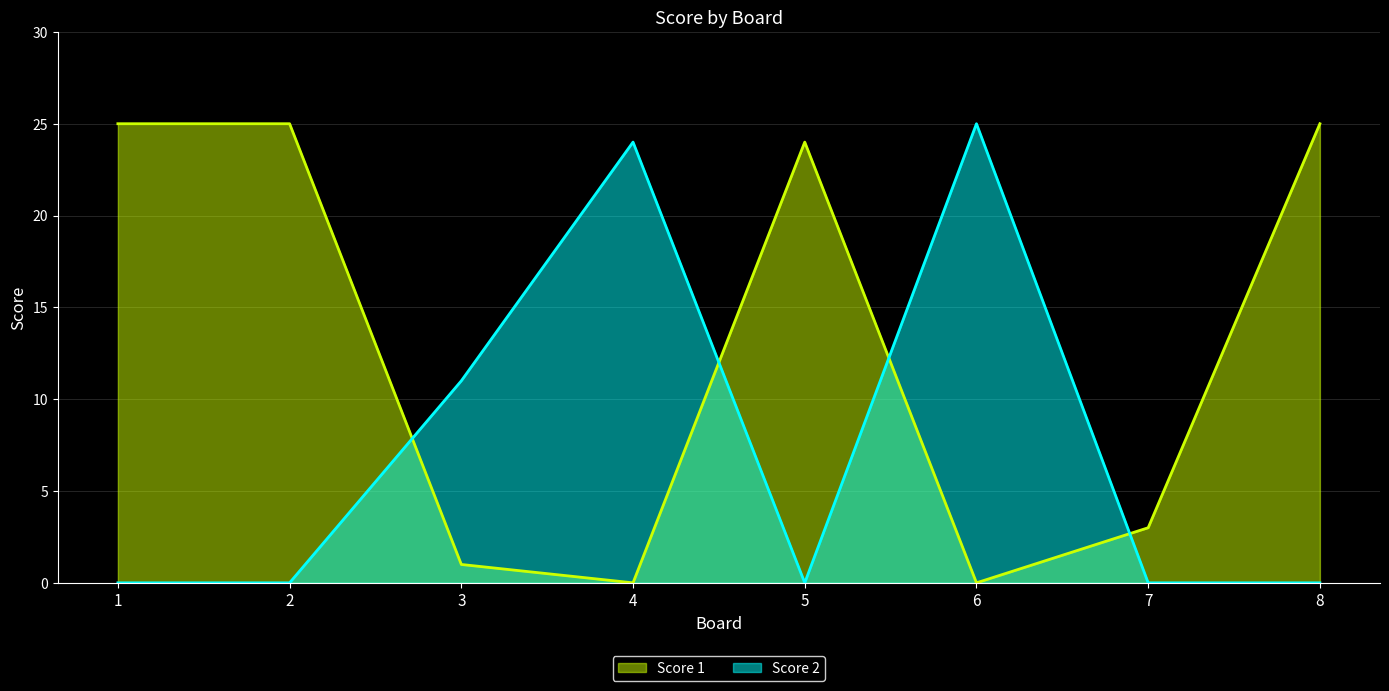

What are all the series names shown in the legend?

Score 1, Score 2